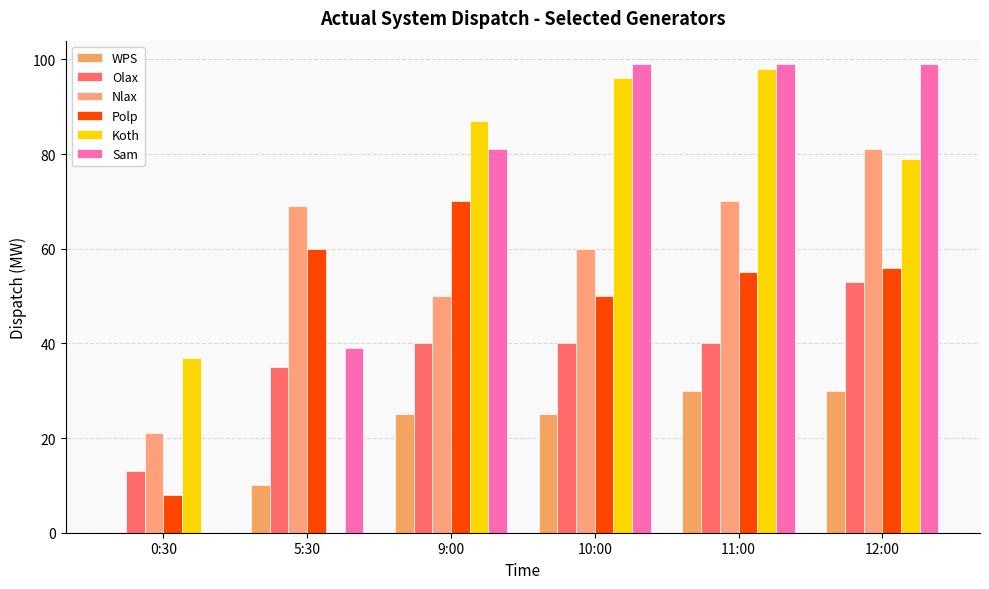

Is it true that WPS equals 10 at 5:30?

True